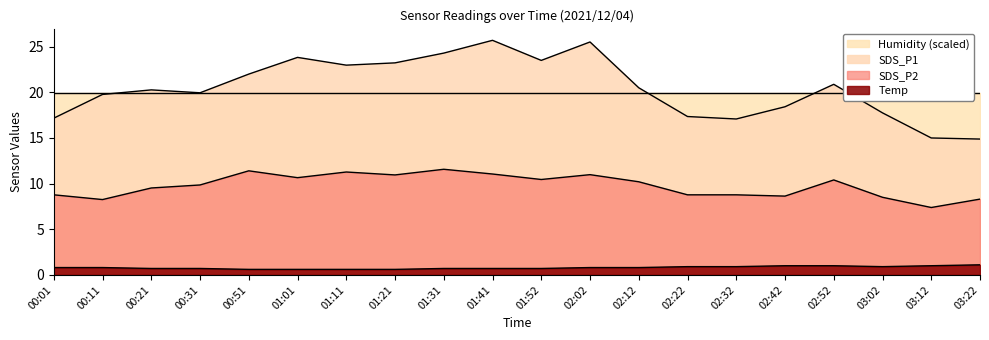

What is the difference between the maximum and minimum values in the Temp series?

0.5